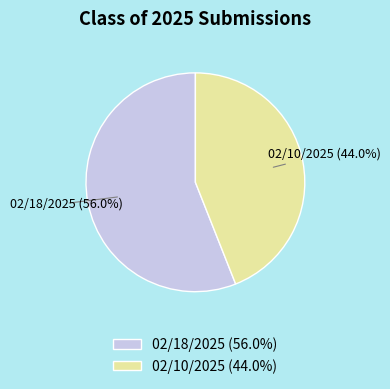

Which slice is the smallest?

02/10/2025